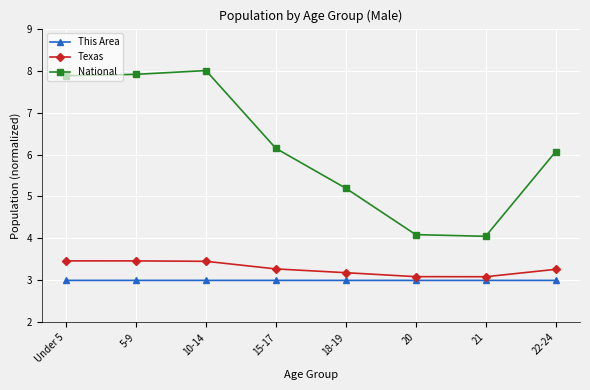

True or false: National has more than 1 points higher than both neighbors.

False